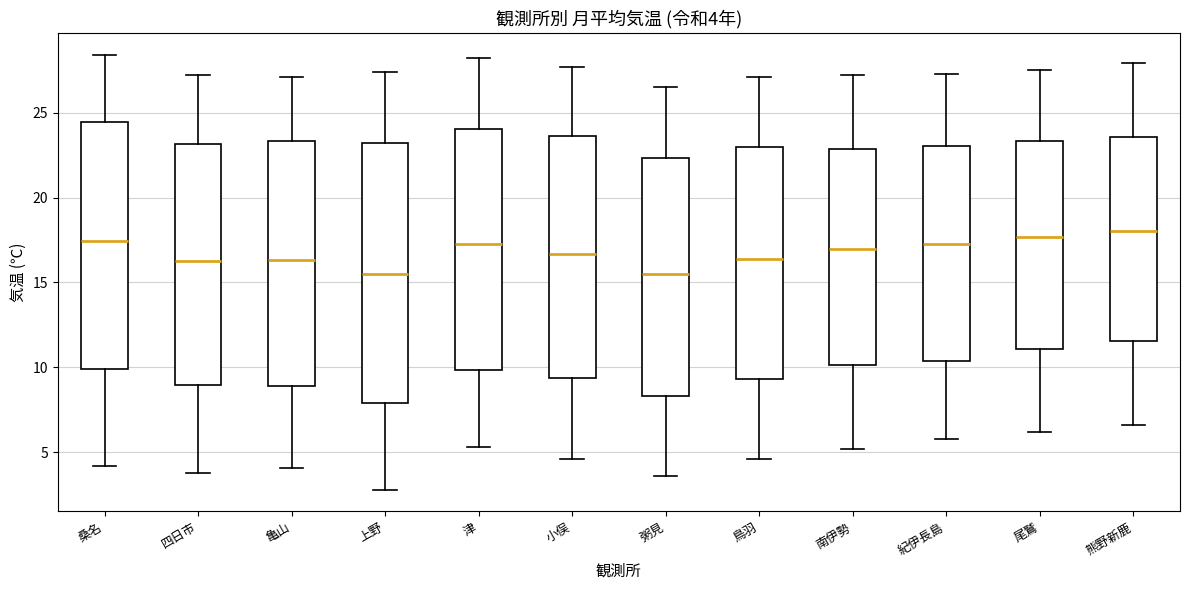

Comparing the boxes themselves (not the whiskers), which one is the tallest?

上野